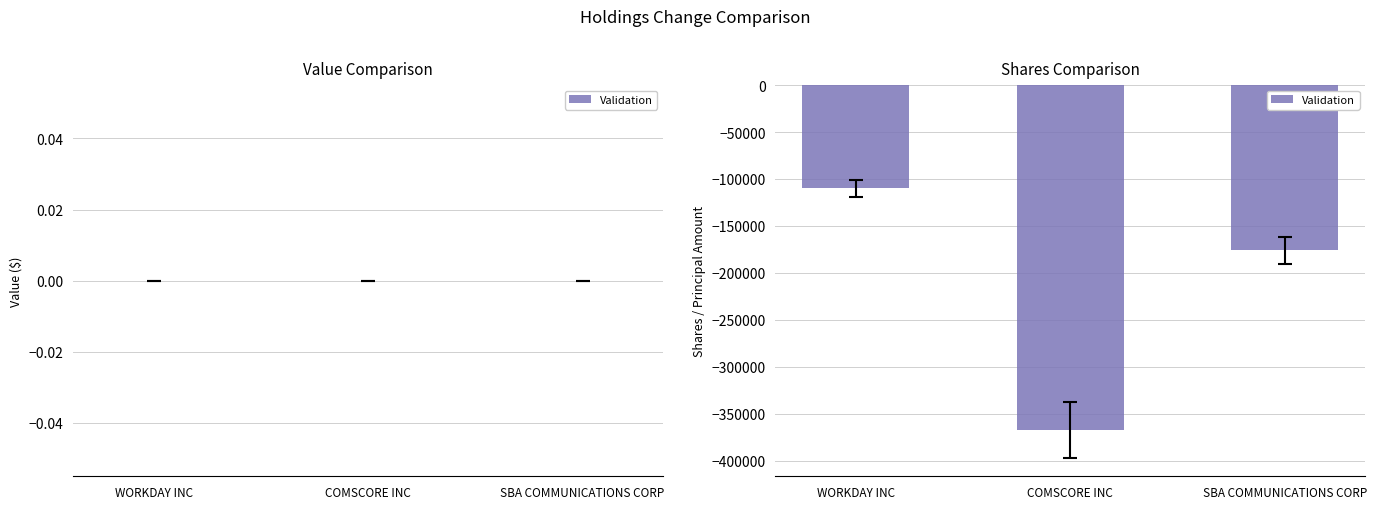

What is the value of the 2nd bar from the left?

-367439